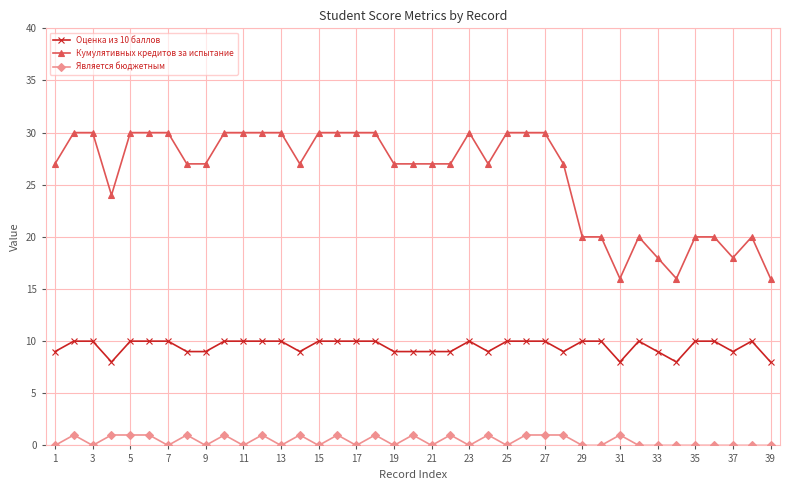

True or false: Кумулятивных кредитов за испытание and Оценка из 10 баллов intersect in this chart.

False